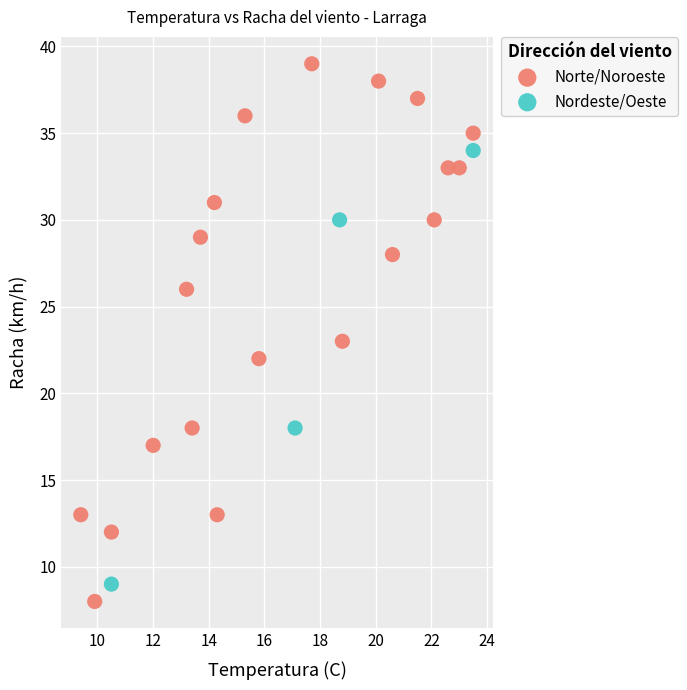

Which series contains the highest Y value?

Norte/Noroeste